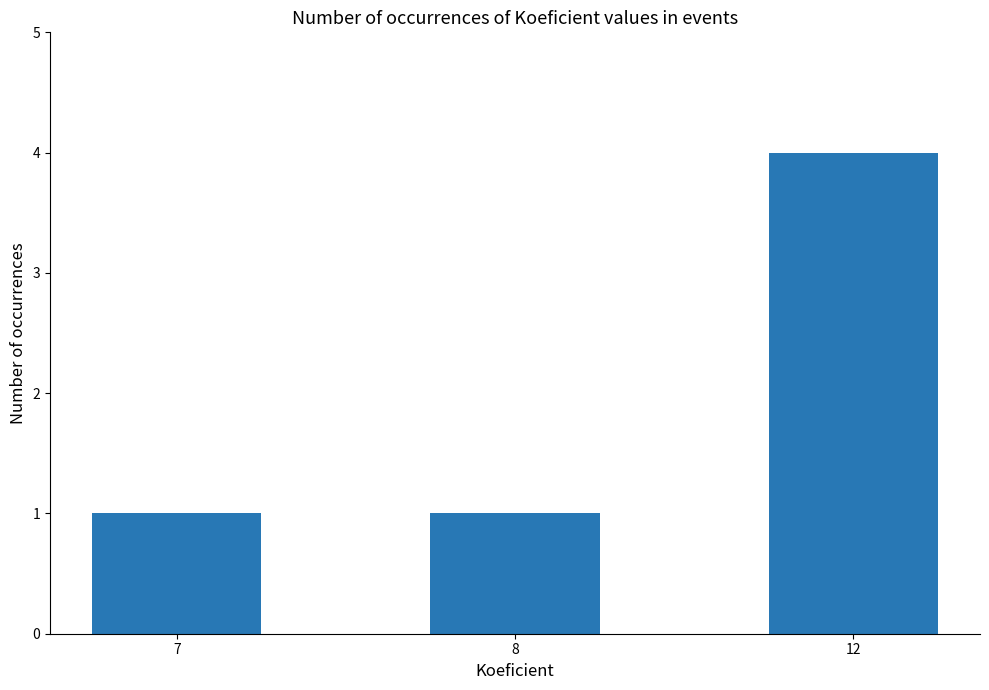

How many bars are there in total?

3